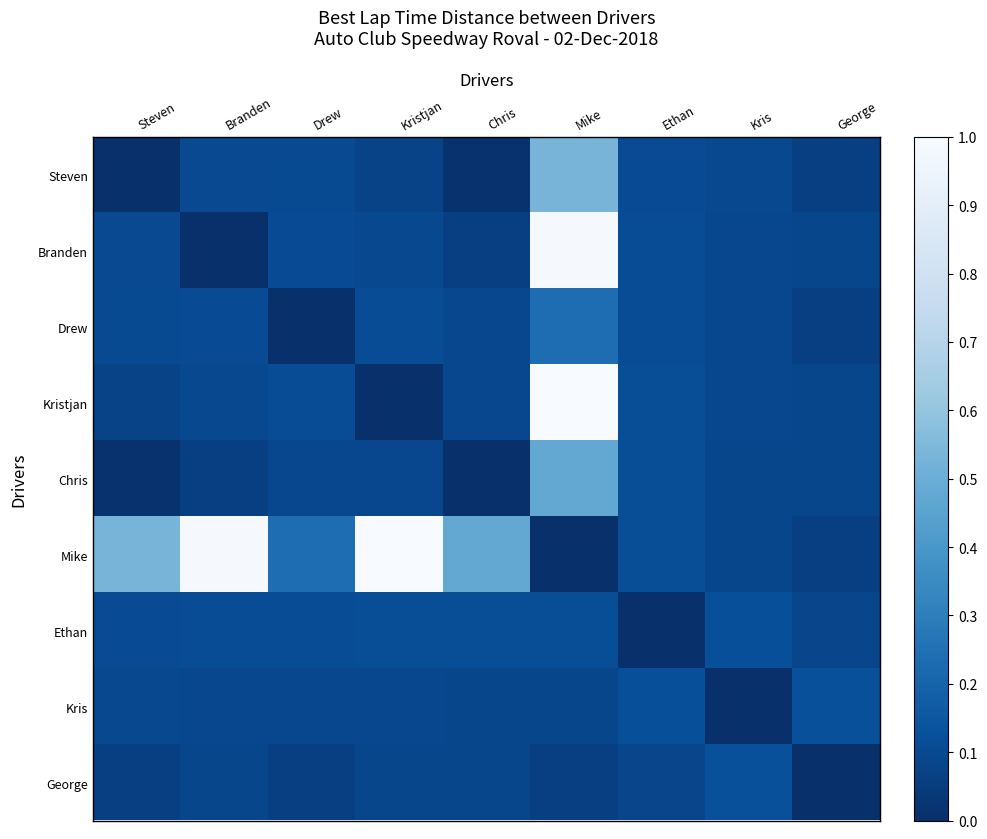

What is the maximum value shown in the chart?

1.0